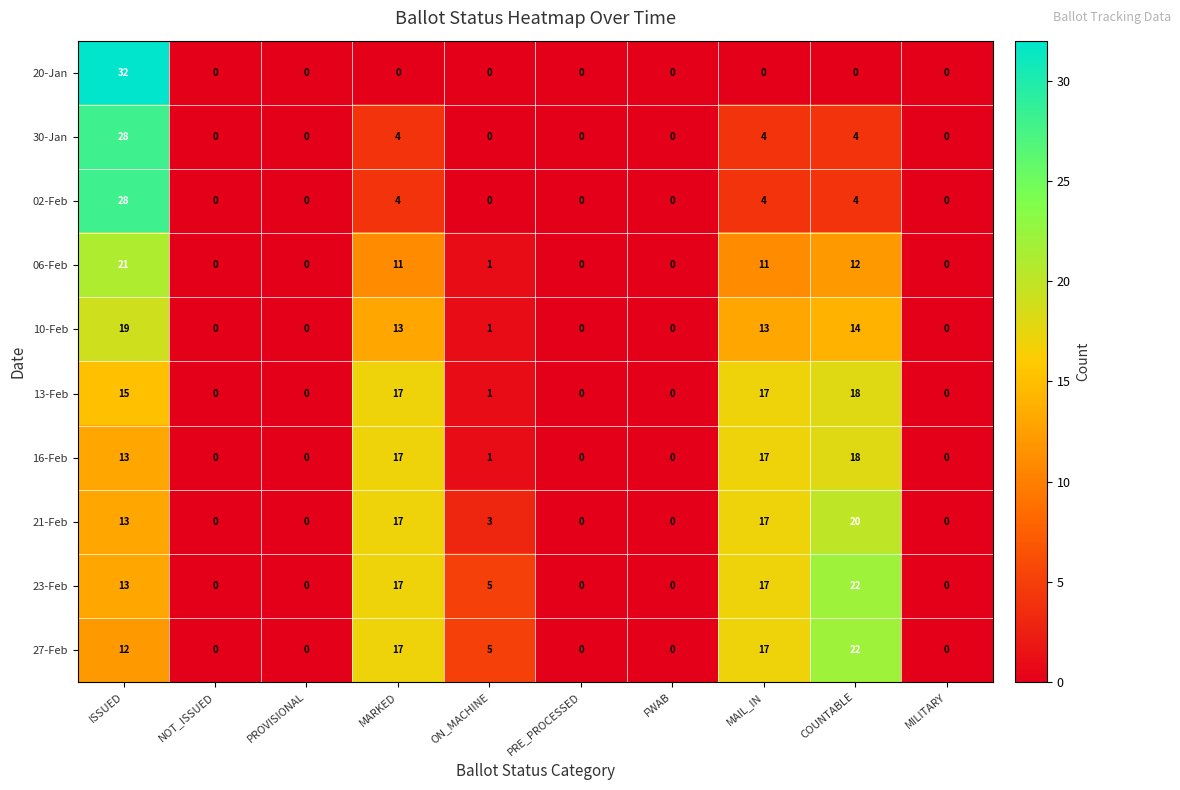

What is the total value across all series at MARKED?

117